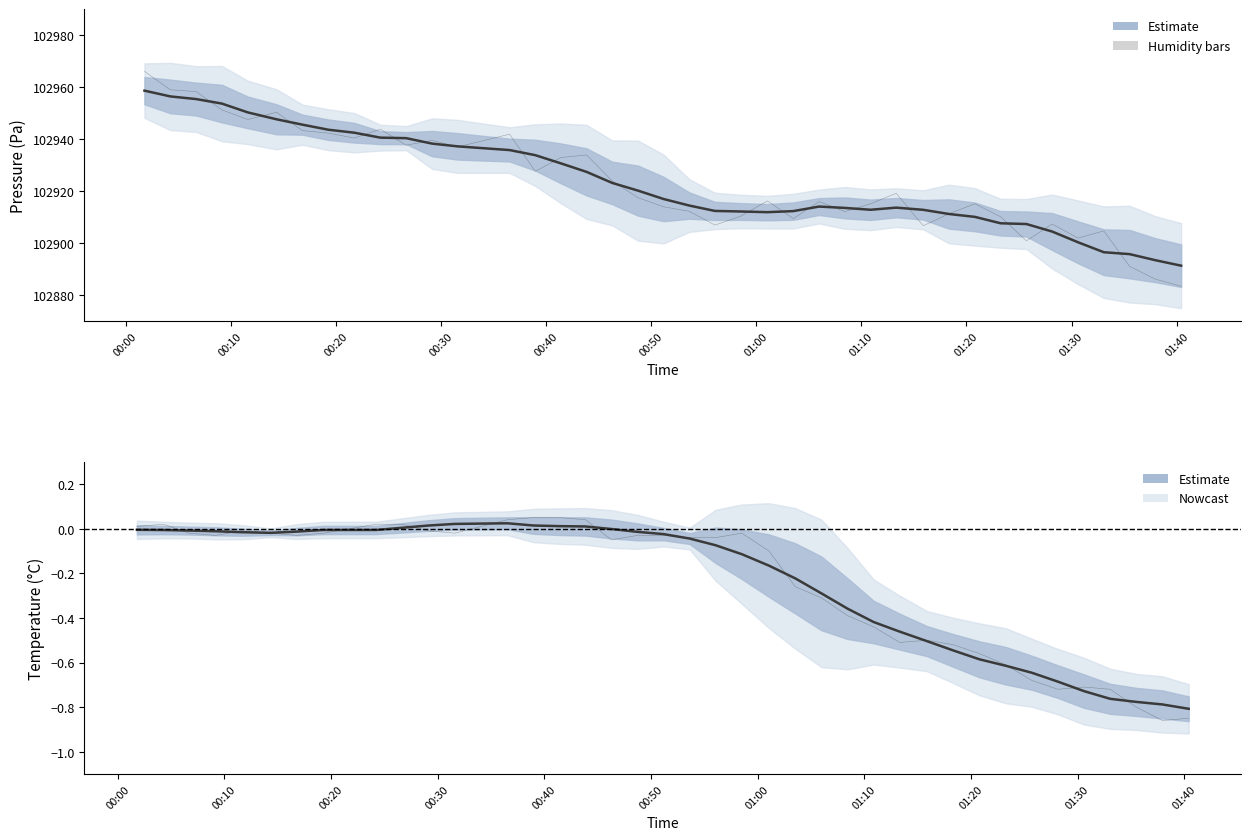

The value of temperature (smooth) at 01:40 is 0.0. True or false?

False